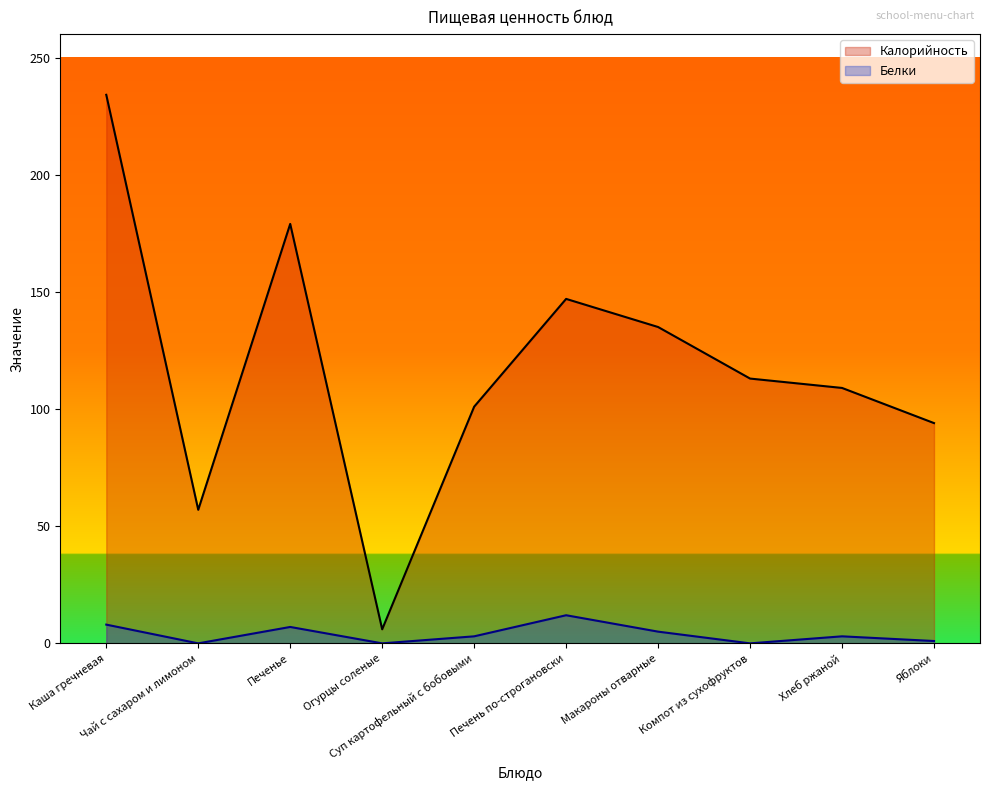

In Калорийность, how many points are lower than both neighbors (excluding endpoints)?

2